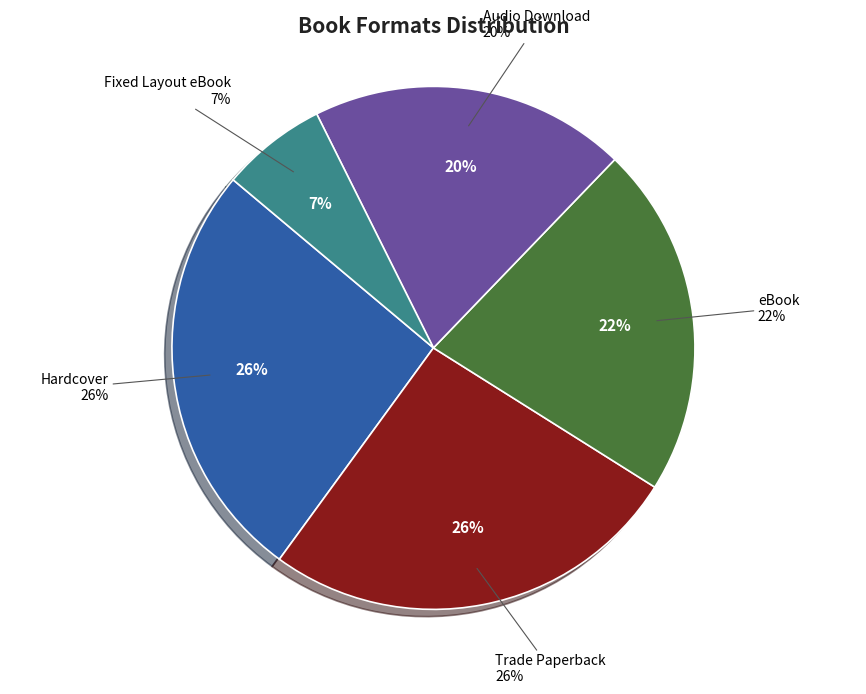

How many slices are in this pie chart?

5